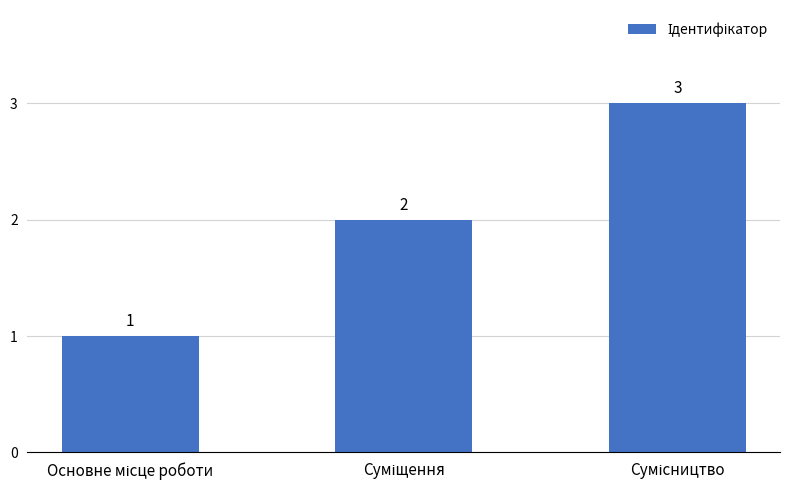

What is the value of the 2nd bar from the left?

2